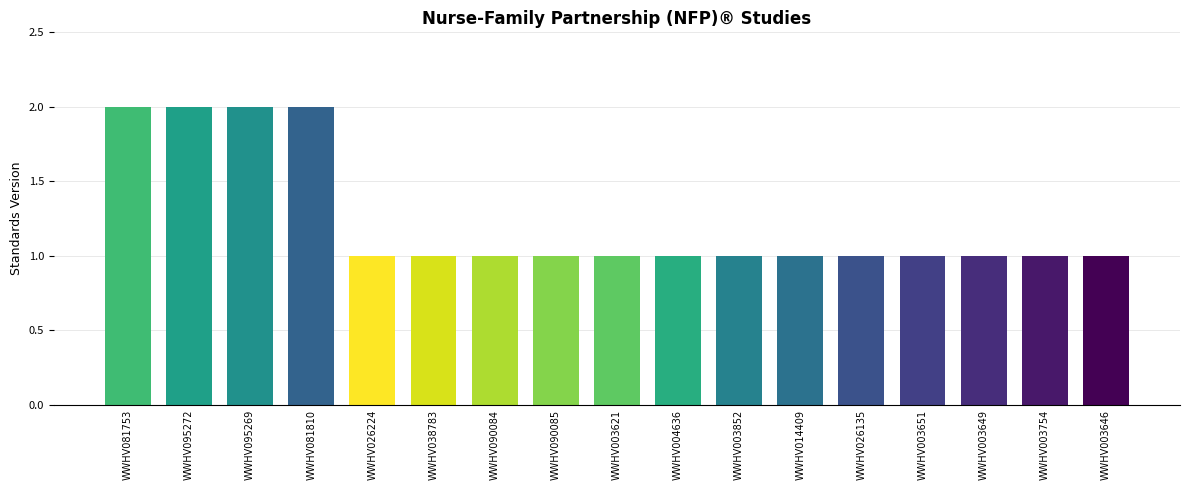

Approximately how many times larger is the value at WWHV003646 compared to WWHV004636?

1.0